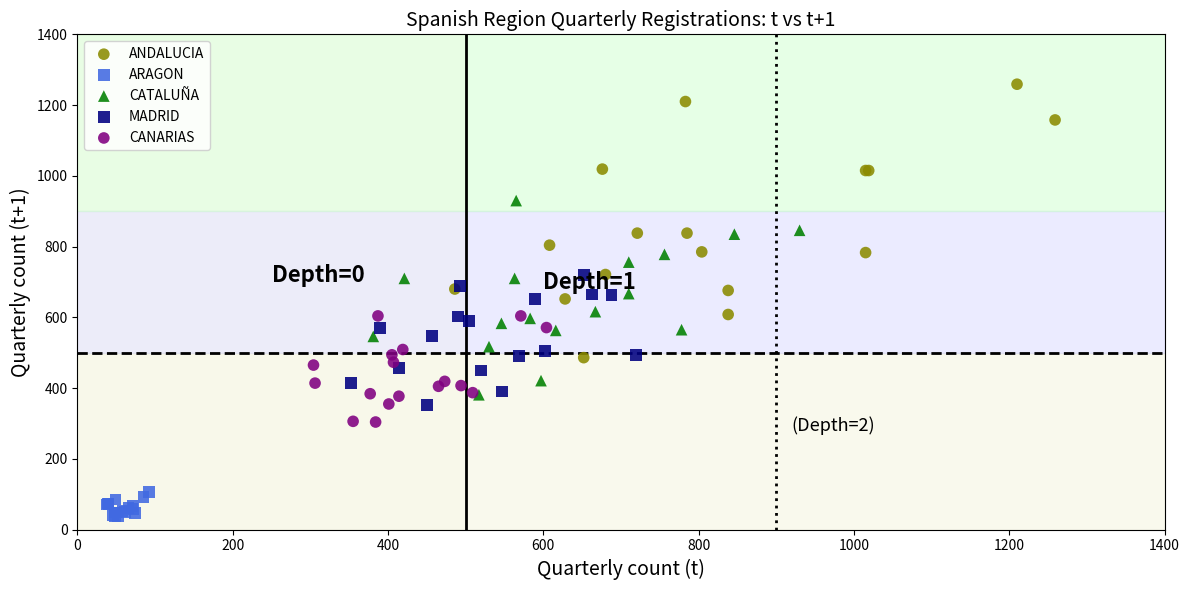

Which series contains the lowest Y value?

ARAGON